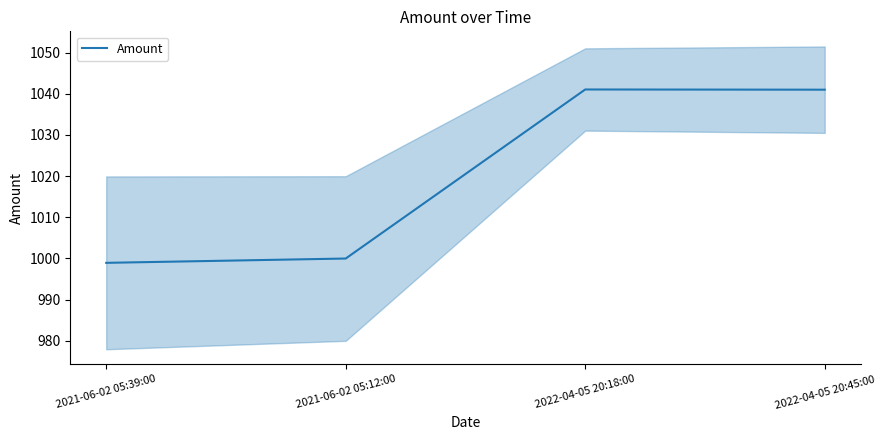

The chart shows a value of 440.2 at 2022-04-05 20:45:00. True or false?

False